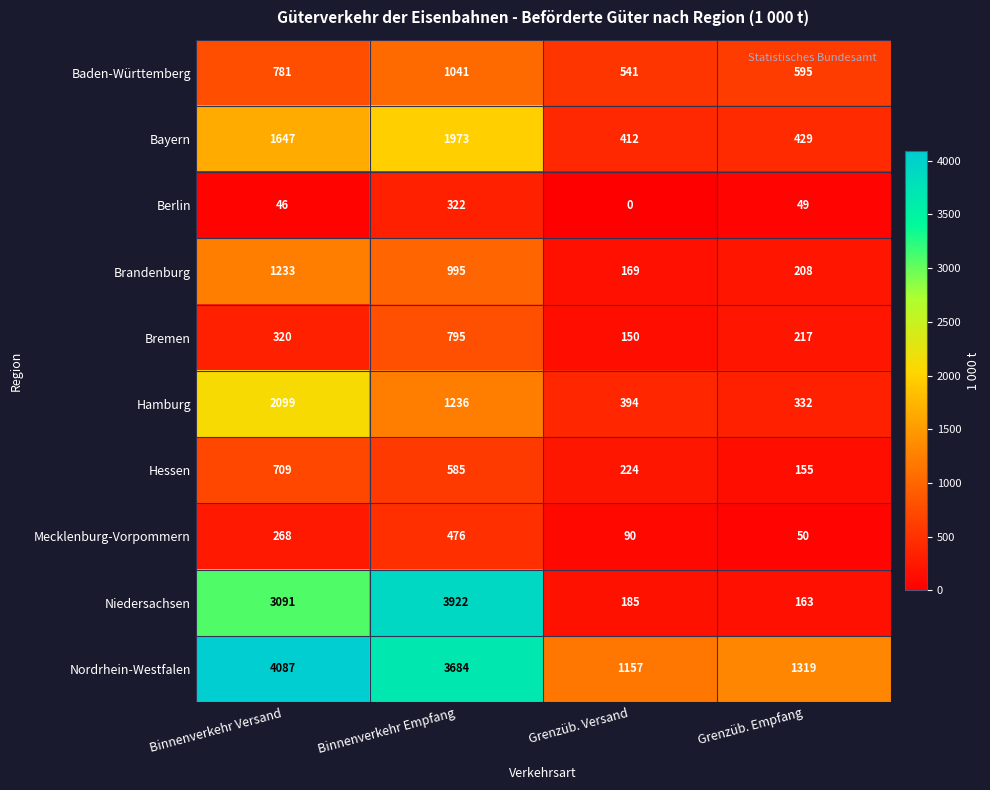

What value does the Brandenburg series have at Grenzüb. Empfang?

208